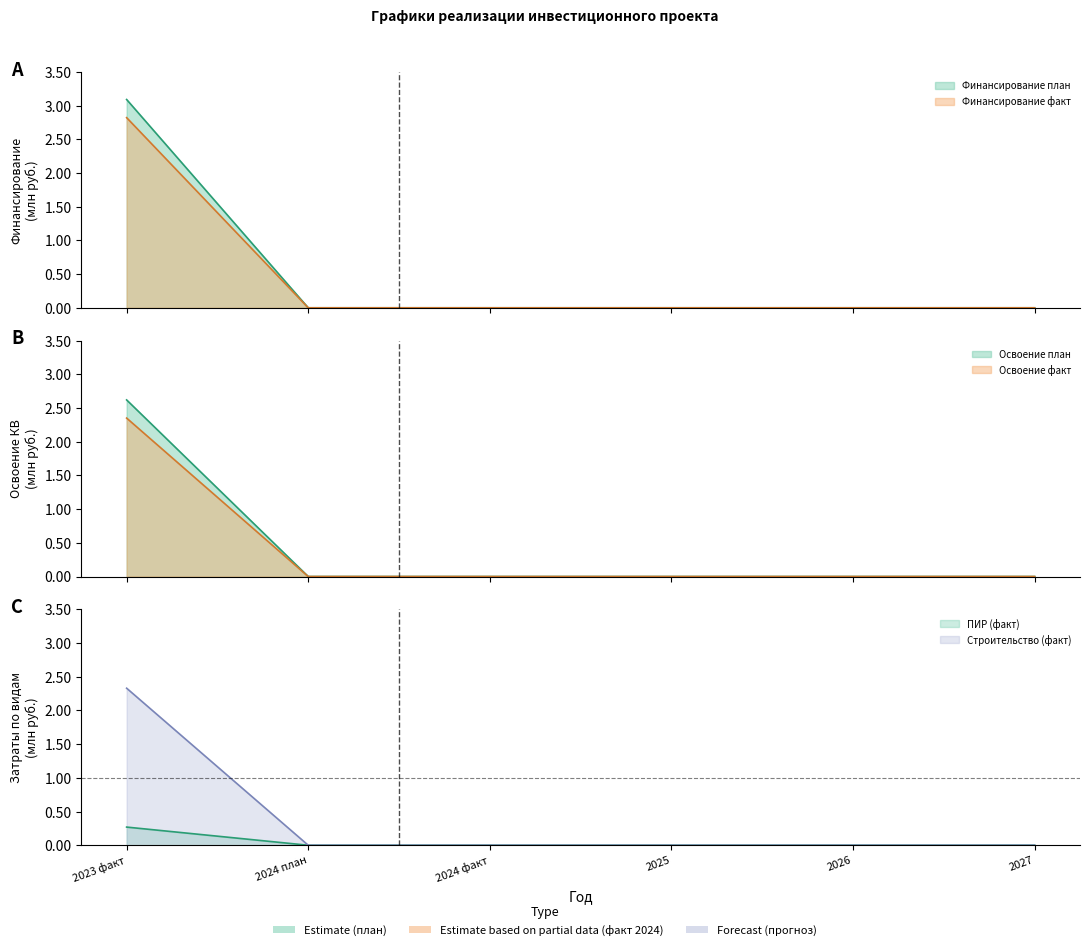

List the labels in order of Освоение (факт) value, smallest first.

2024 план, 2024 факт, 2025, 2026, 2027, 2023 факт